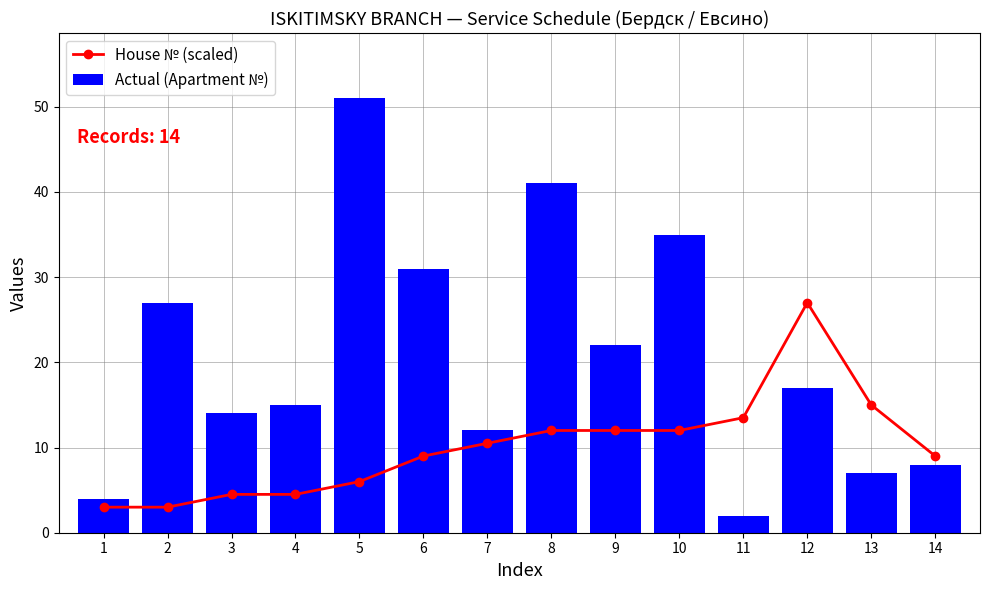

Reading left to right, extract all data points from this chart.

House № (scaled): 3.0	3.0	4.5	4.5	6.0	9.0	10.5	12.0	12.0	12.0	13.5	27.0	15.0	9.0
Actual (Apartment №): 4.0	27.0	14.0	15.0	51.0	31.0	12.0	41.0	22.0	35.0	2.0	17.0	7.0	8.0